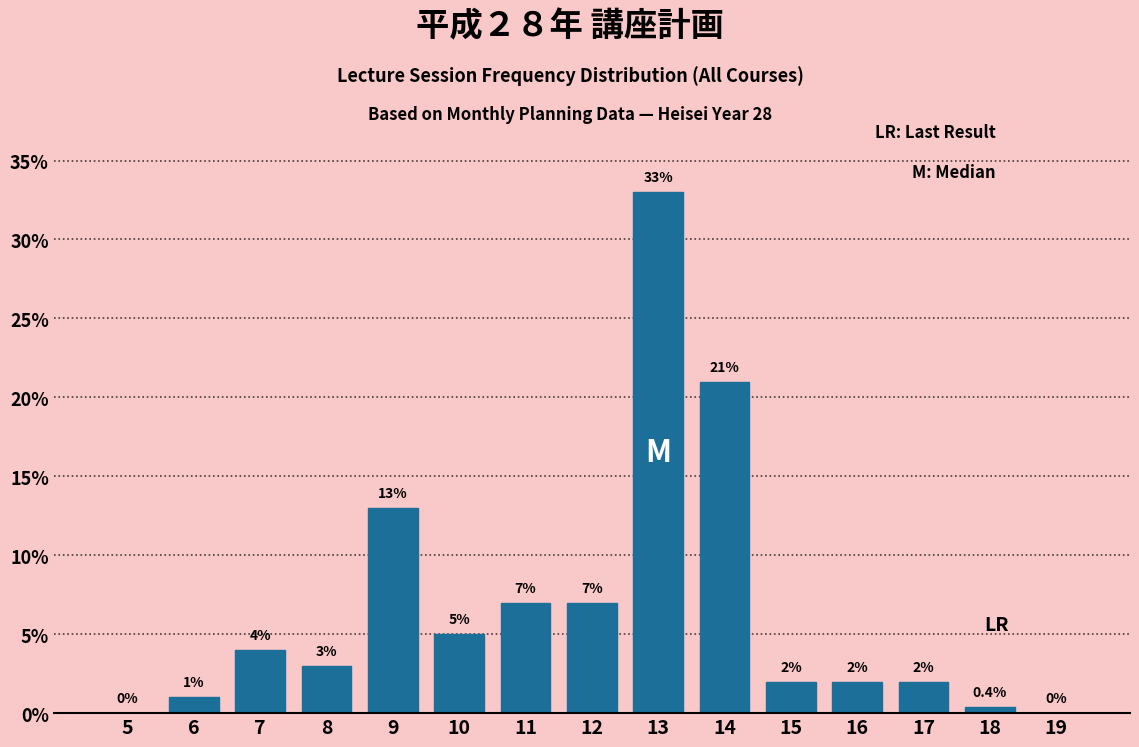

Reading left to right, extract all data points from this chart.

5=0.0	6=1.0	7=4.0	8=3.0	9=13.0	10=5.0	11=7.0	12=7.0	13=33.0	14=21.0	15=2.0	16=2.0	17=2.0	18=0.4	19=0.0